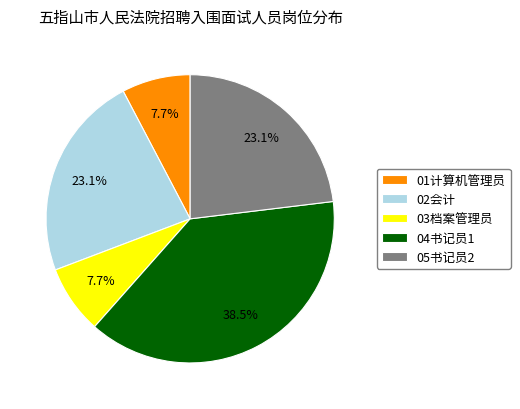

Is there any slice that represents more than half of the pie?

No